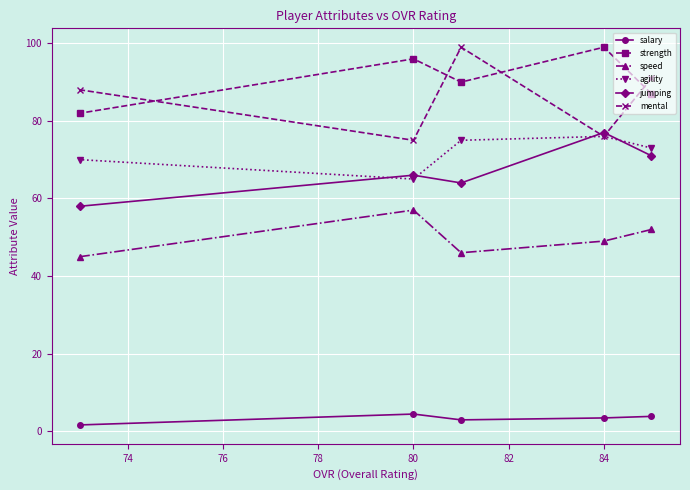

List the series in order of their peak value, highest first.

strength, mental, jumping, agility, speed, salary